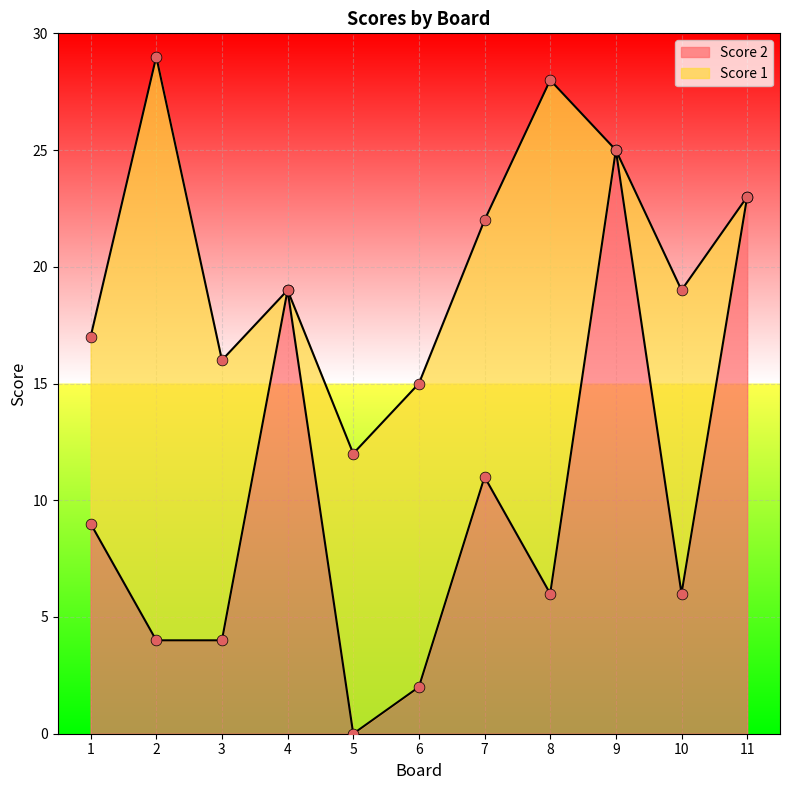

Between 4 and 11, which is larger?

11